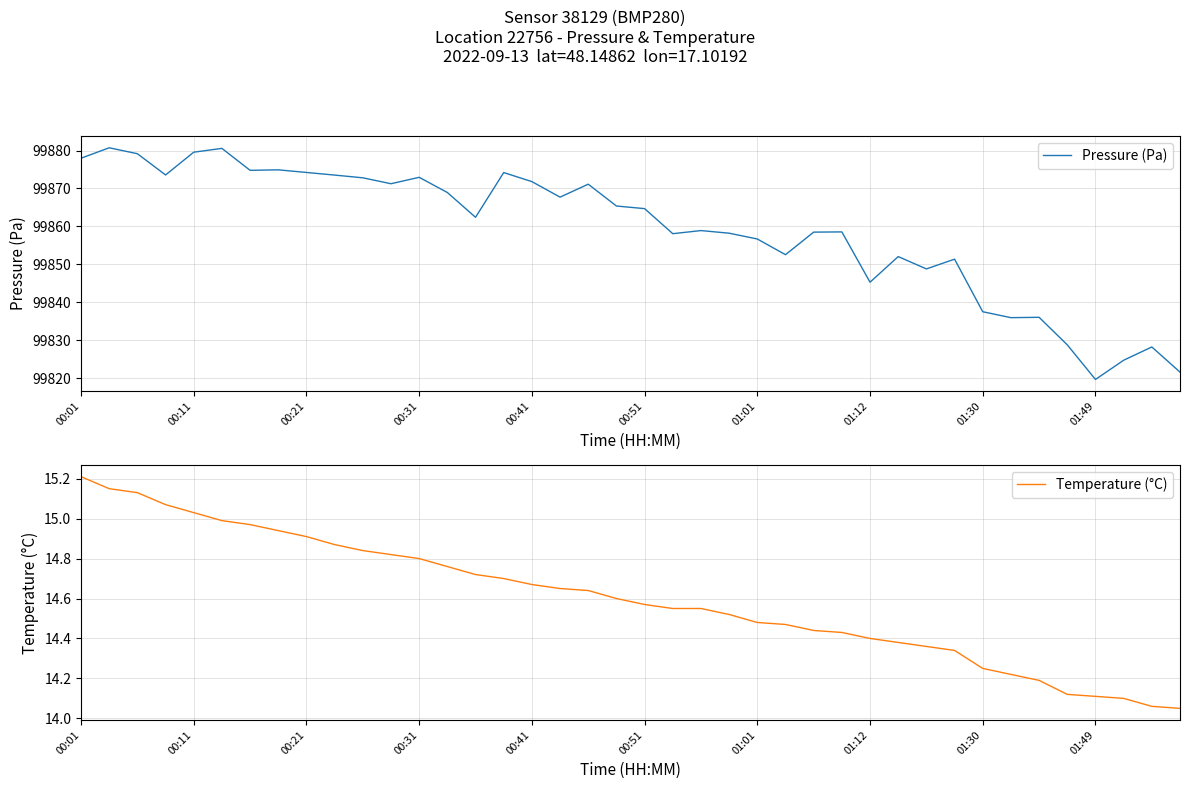

How many lines are shown in the chart?

2